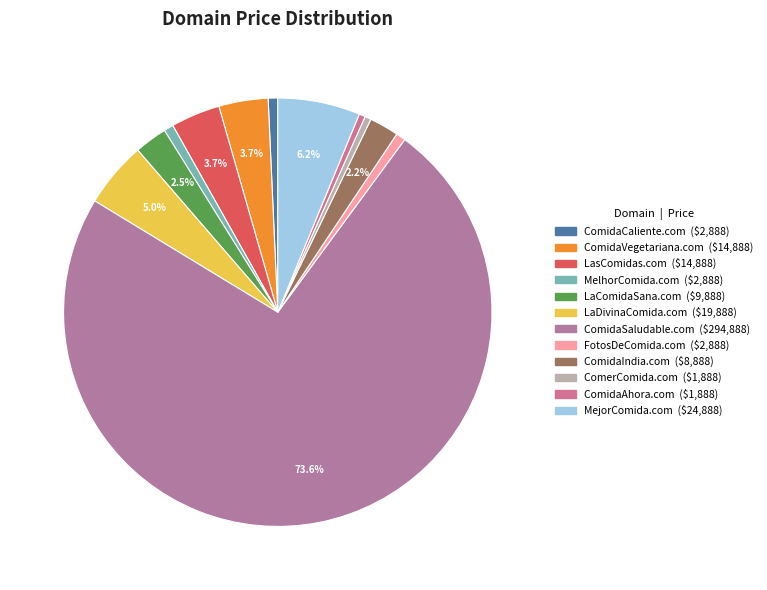

What is the change in value from LaDivinaComida.com to ComidaAhora.com?

-18000